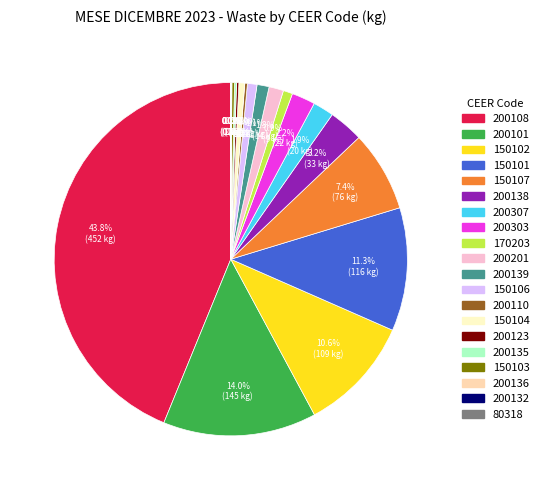

Is there a majority slice in this chart?

No